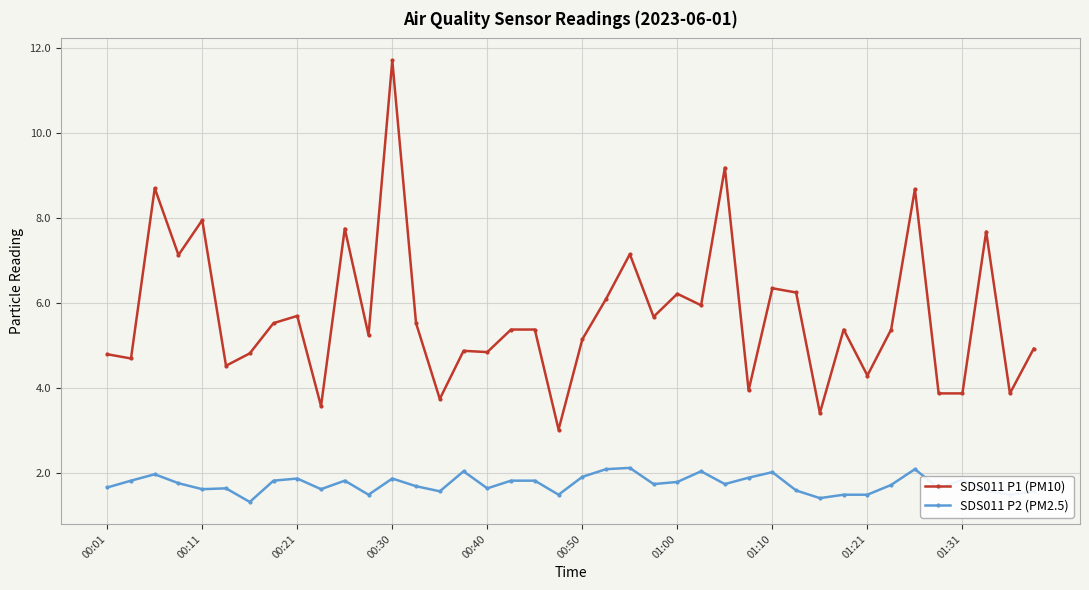

Which series has the widest spread of values?

SDS011 P1 (PM10)